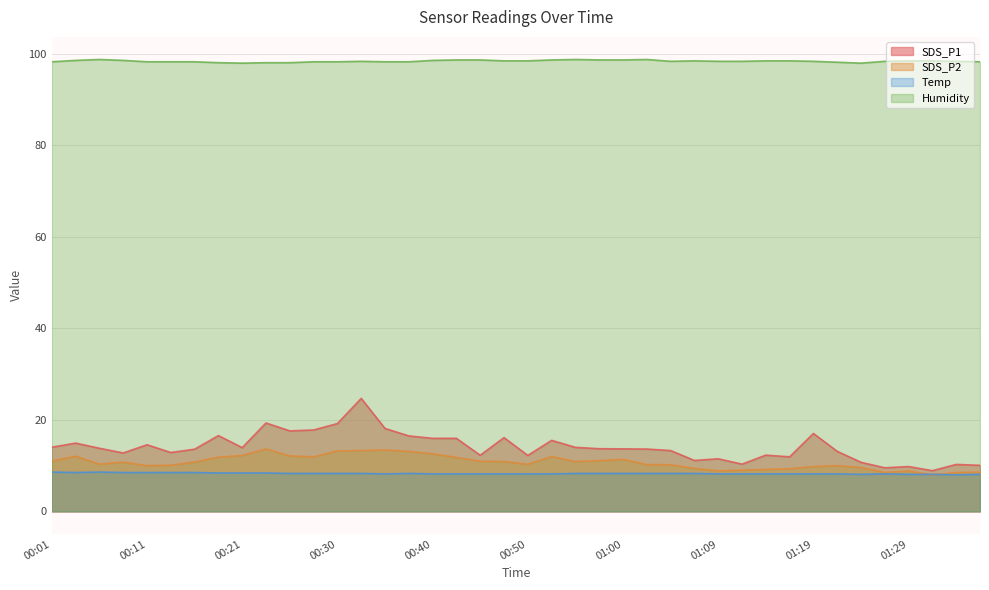

How many data points in SDS_P2 are above 10?

26